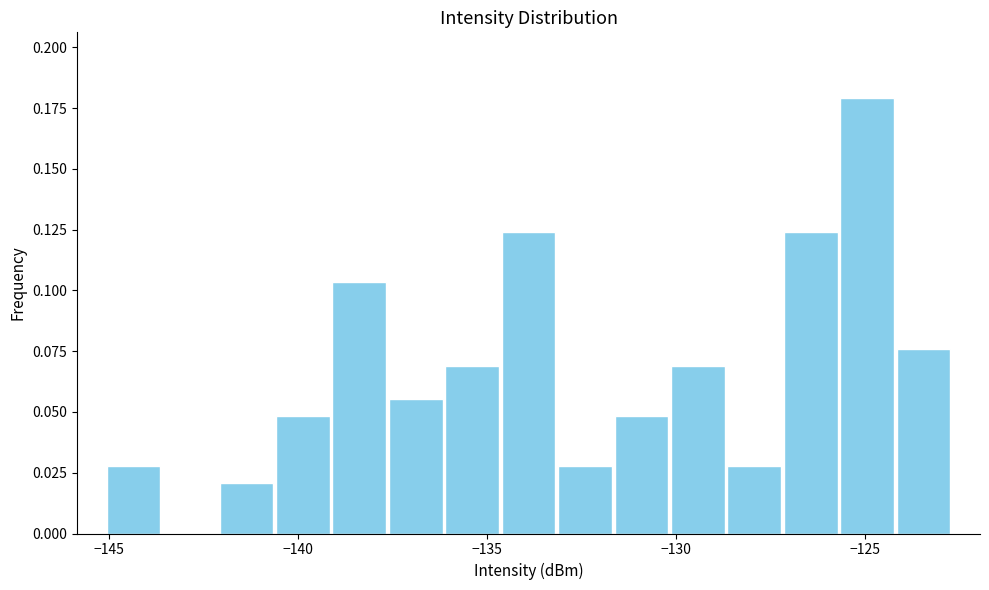

Read against the x-axis, roughly where is the centre of the tallest bar?

-125.0